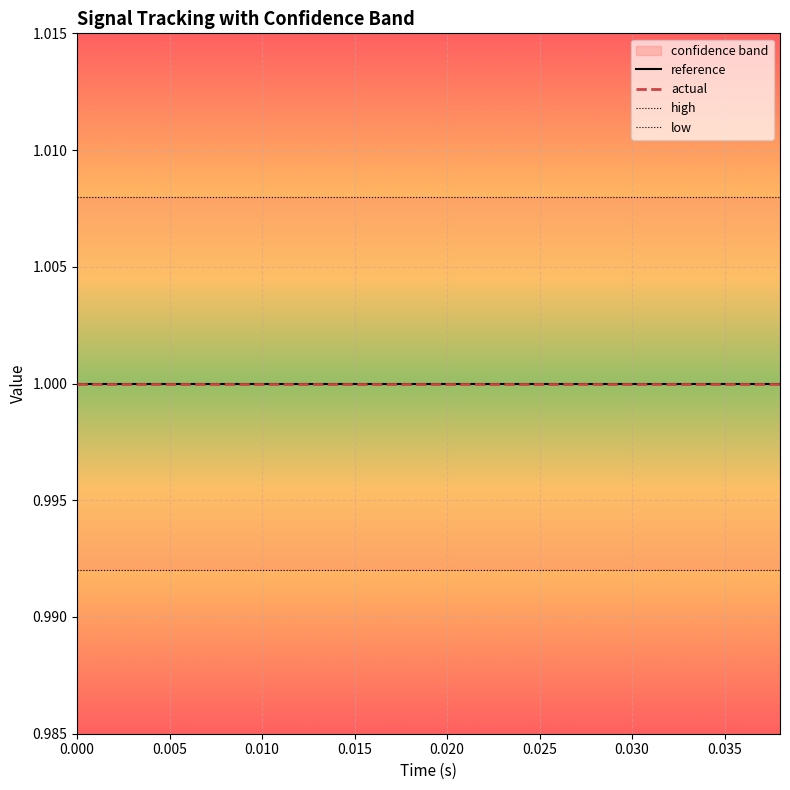

True or false: actual and reference cross at least once.

False